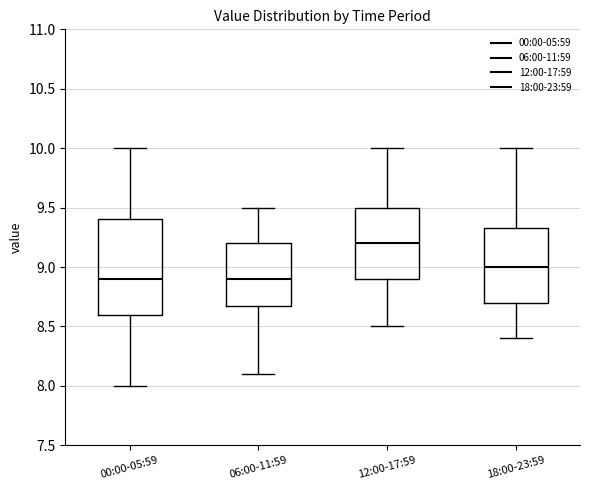

Reading left to right, transcribe this box plot: for each box, give where its median line is, the range the box spans, and where its two whiskers end, as read against the y-axis. The values are not printed on the chart, so give them approximately, as read against the axis.

00:00-05:59: median 8.90, box 8.60 to 9.40, whiskers 8.00 to 10.00
06:00-11:59: median 8.90, box 8.70 to 9.20, whiskers 8.10 to 9.50
12:00-17:59: median 9.20, box 8.90 to 9.50, whiskers 8.50 to 10.00
18:00-23:59: median 9.00, box 8.70 to 9.35, whiskers 8.40 to 10.00